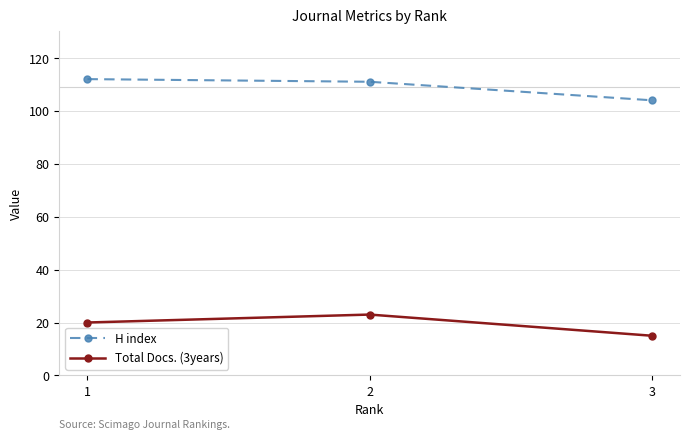

Reading left to right, list all the values displayed in this chart.

H index: 1=112	2=111	3=104
Total Docs. (3years): 1=20	2=23	3=15